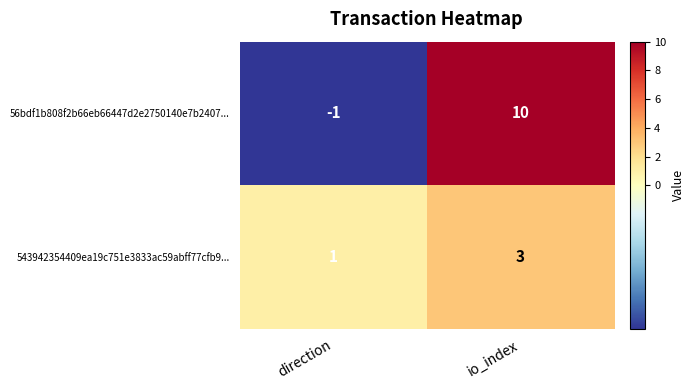

At io_index, list the series in order from largest to smallest.

56bdf1b808f2b66eb66447d2e2750140e7b2407..., 543942354409ea19c751e3833ac59abff77cfb9...